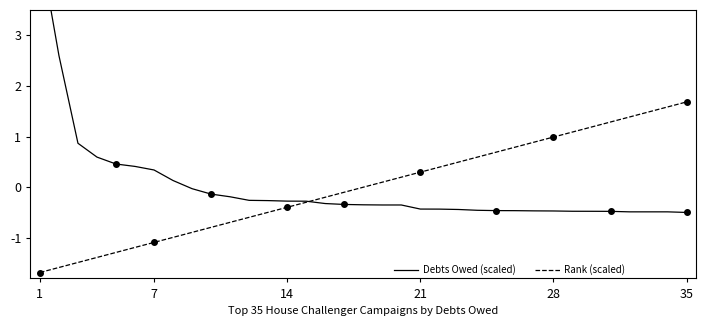

How many positive values does the Rank (scaled) series have?

17